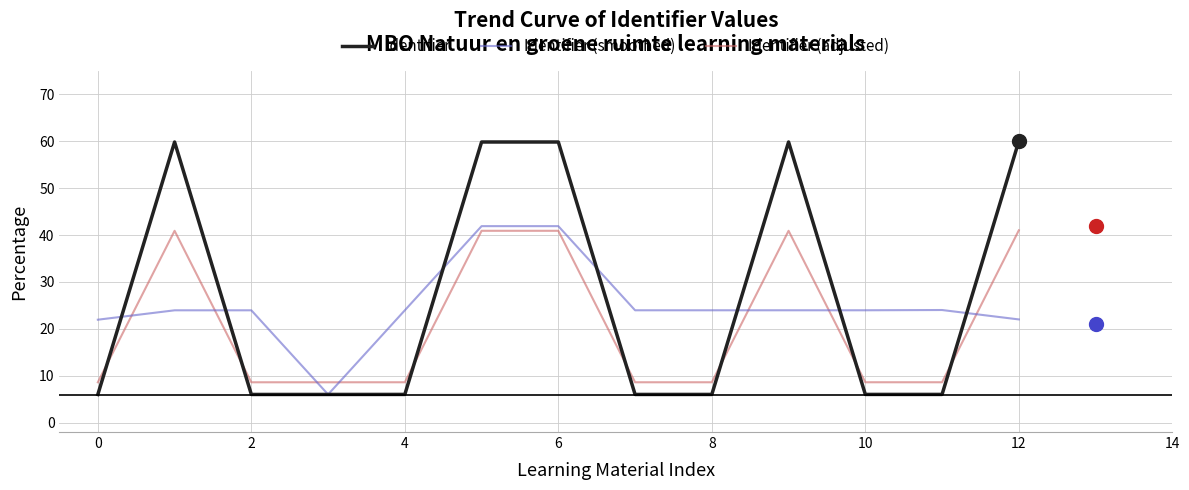

What is the maximum value shown in the chart?

60.0